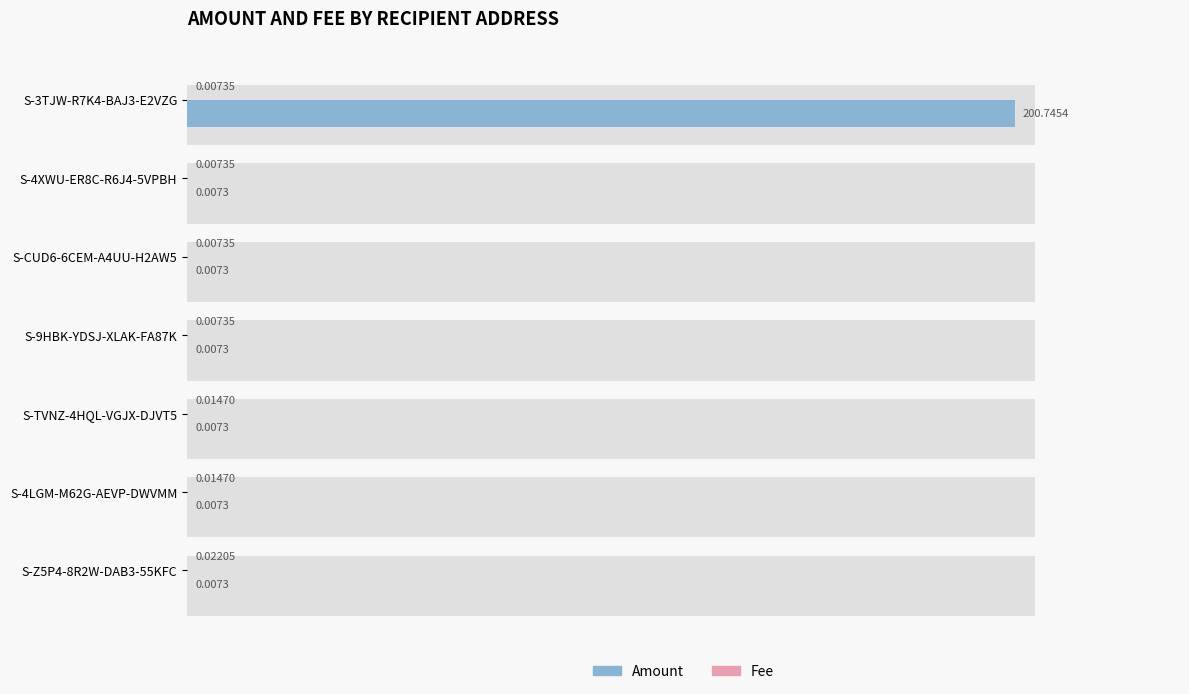

The Fee series shows 0.0 at S-3TJW-R7K4-BAJ3-E2VZG. True or false?

False